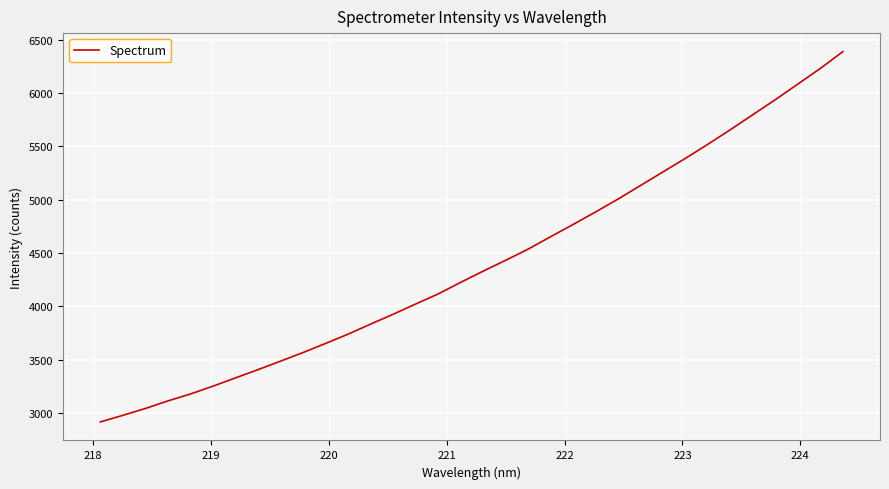

True or false: there are more than 0 points higher than both neighbors.

False